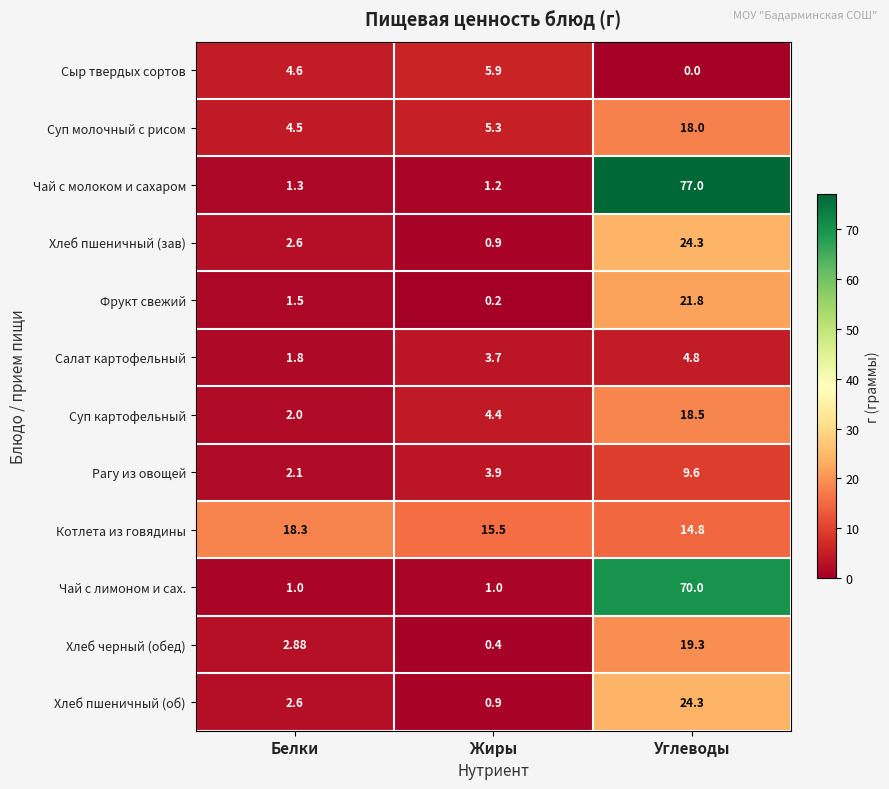

At which label does Салат картофельный reach its minimum?

Белки